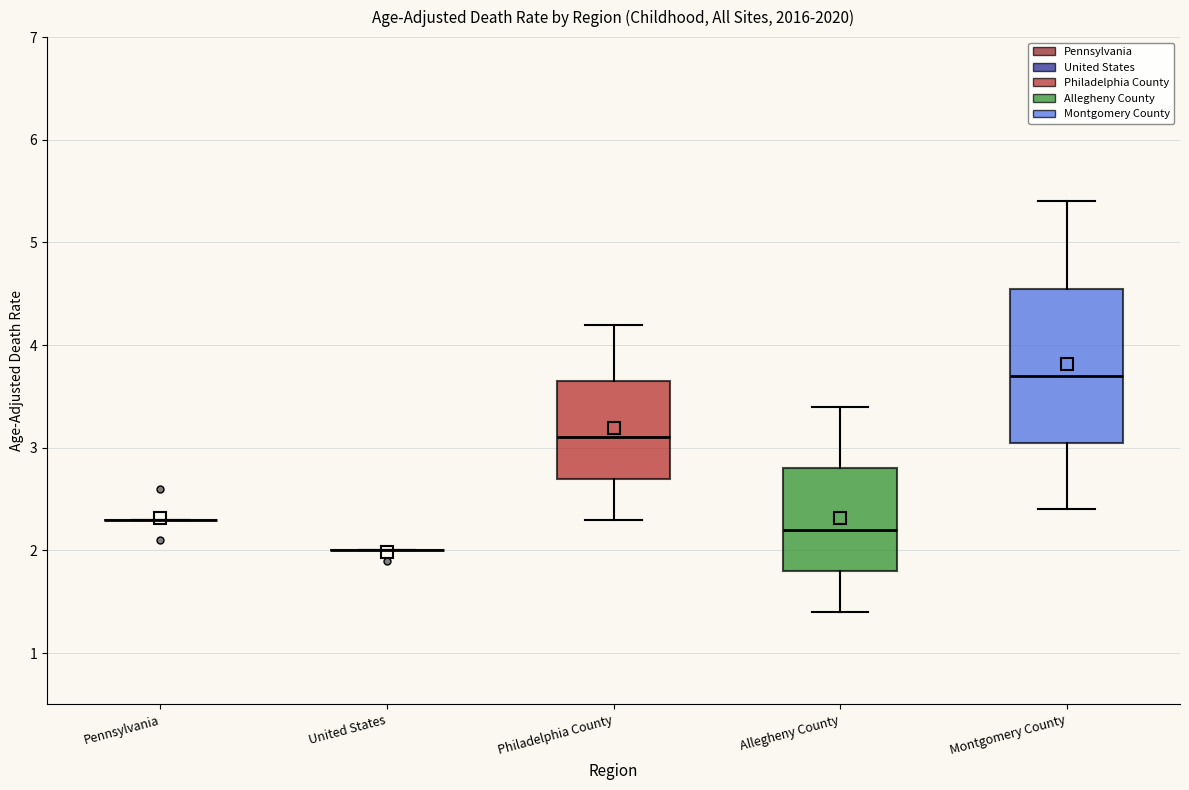

Which box is the tallest, from its lower edge to its upper edge?

Montgomery County